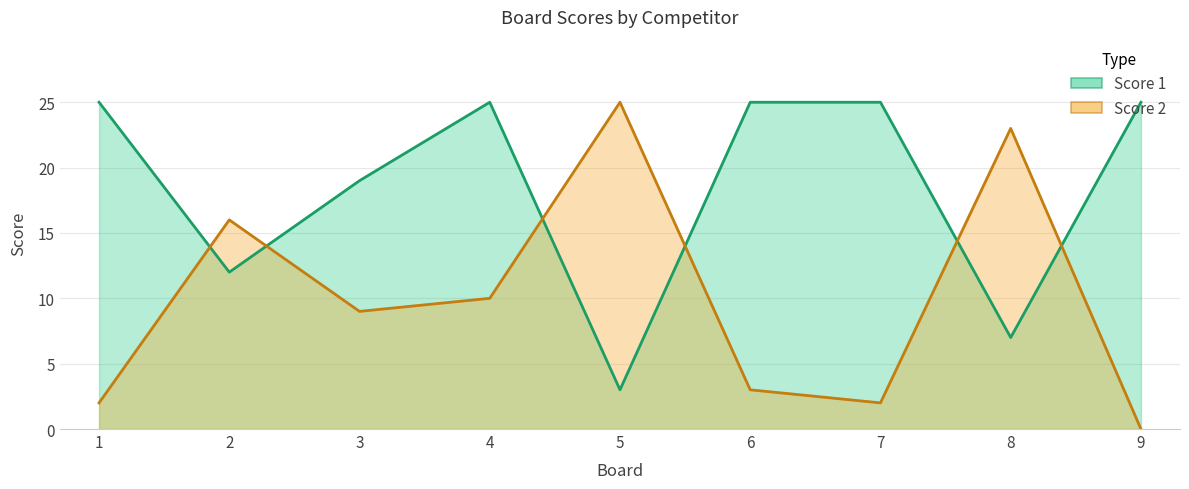

Which series ends up on top after the final intersection of Score 1 and Score 2?

Score 1